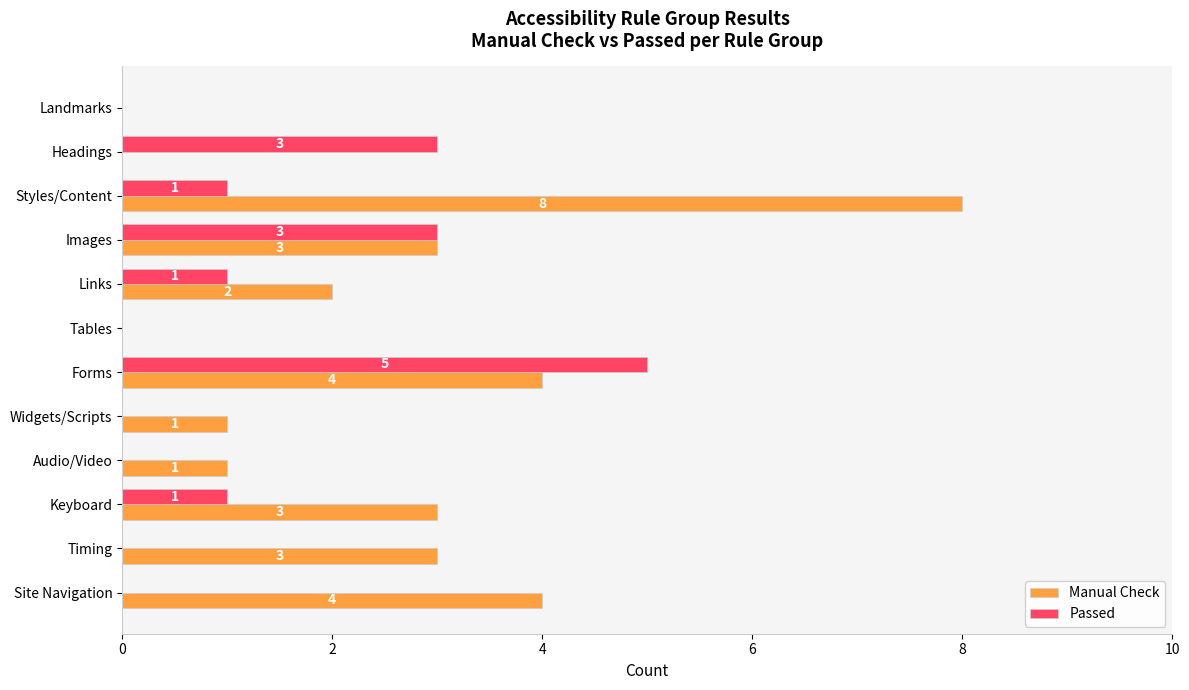

At which label does Passed reach its peak?

Forms